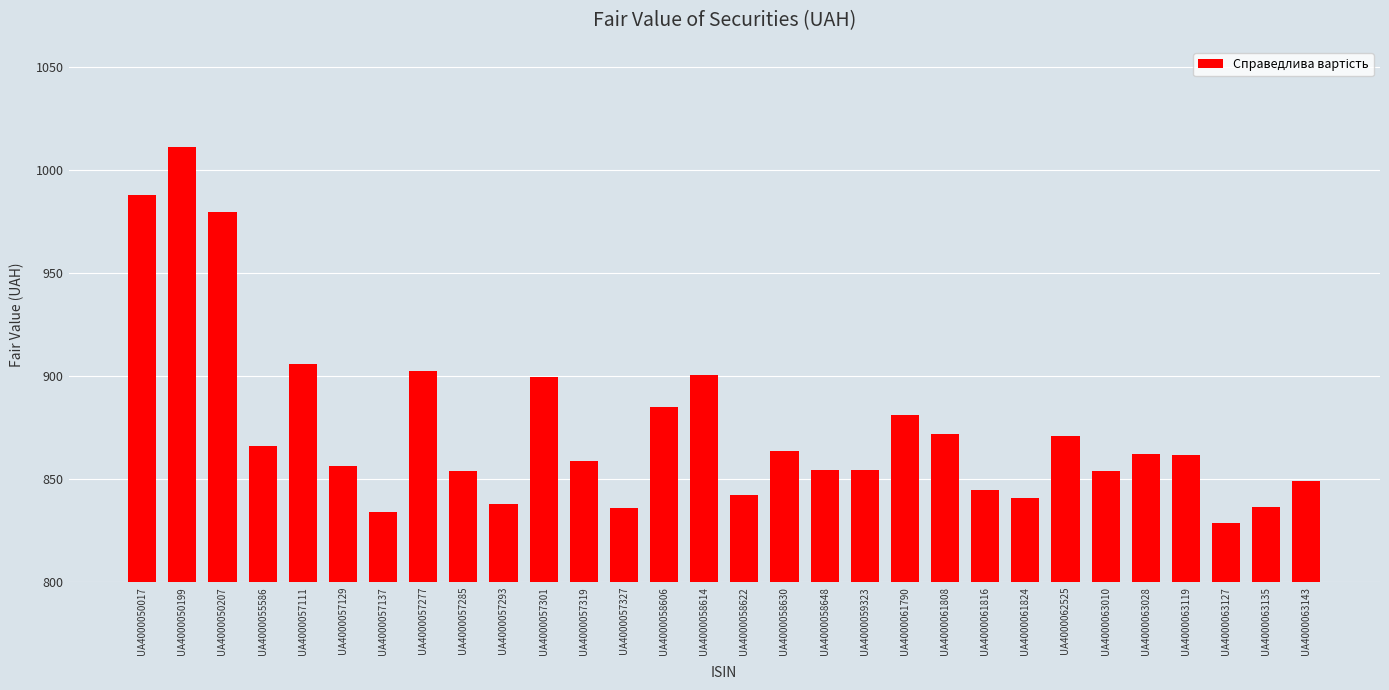

What is the minimum value shown in the chart?

828.5